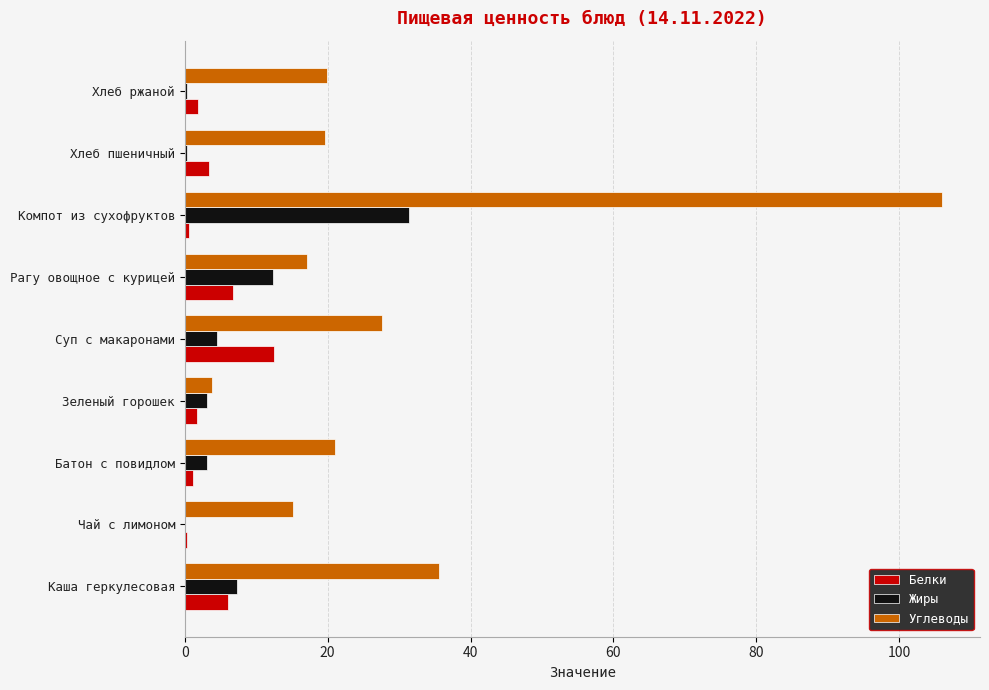

Between Каша геркулесовая and Хлеб ржаной, which series saw the biggest shift?

Углеводы